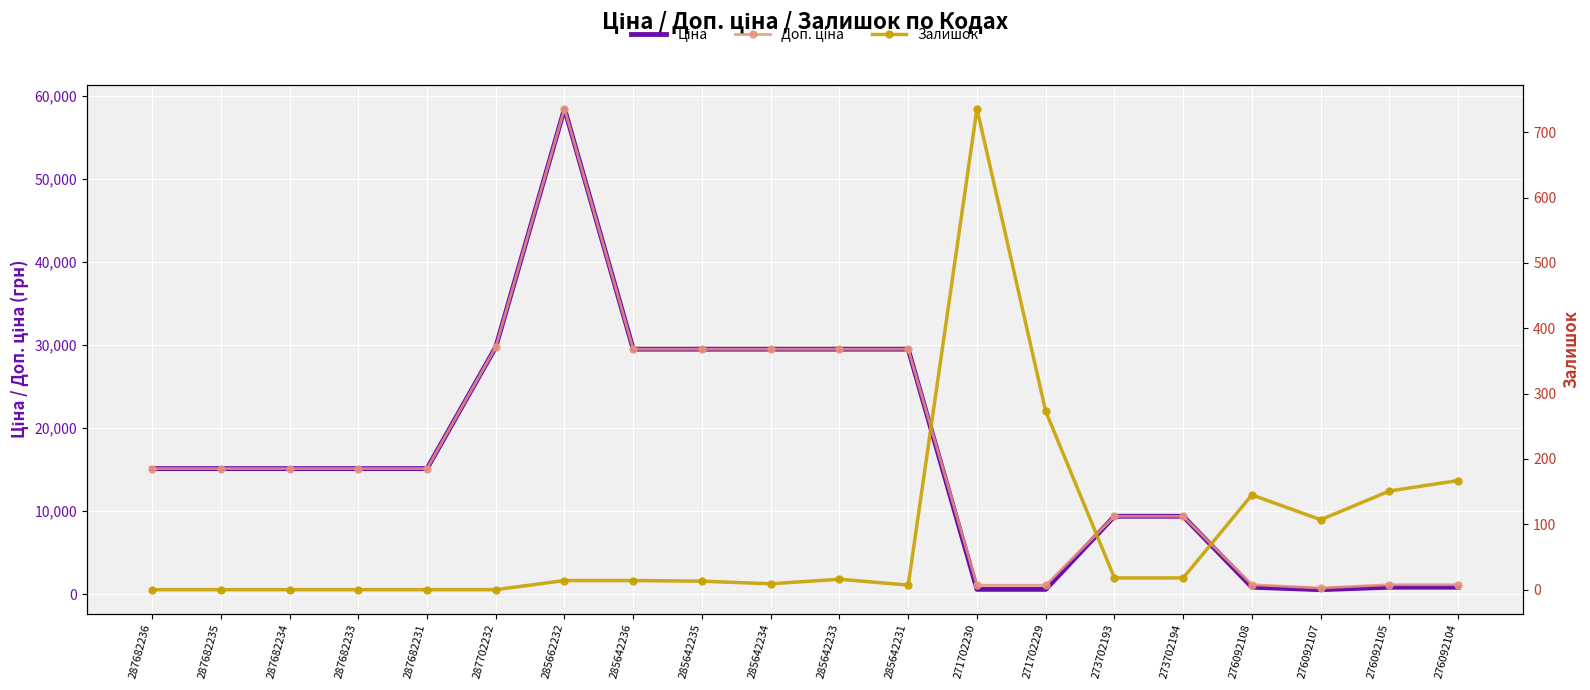

What are all the series names shown in the legend?

Ціна, Доп. ціна, Залишок